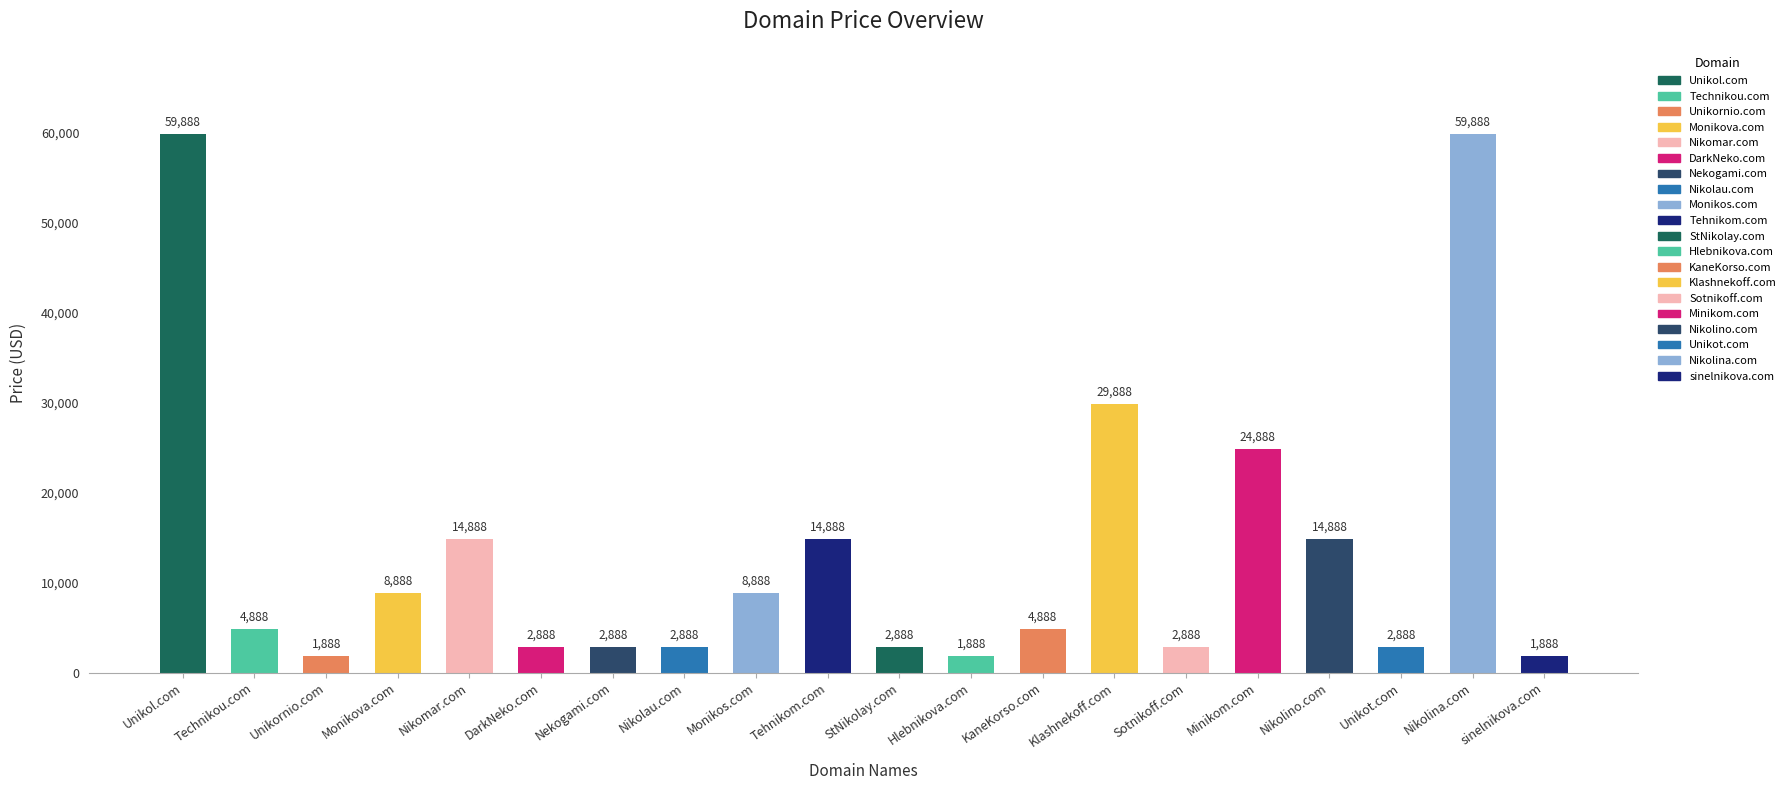

What position from the left is KaneKorso.com?

13